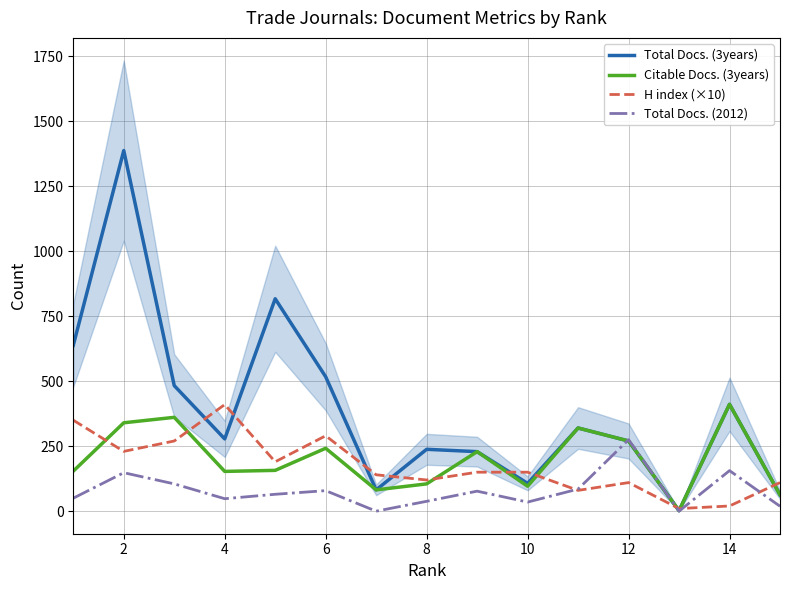

What is the sum of all Total Docs. (2012) values?

1180